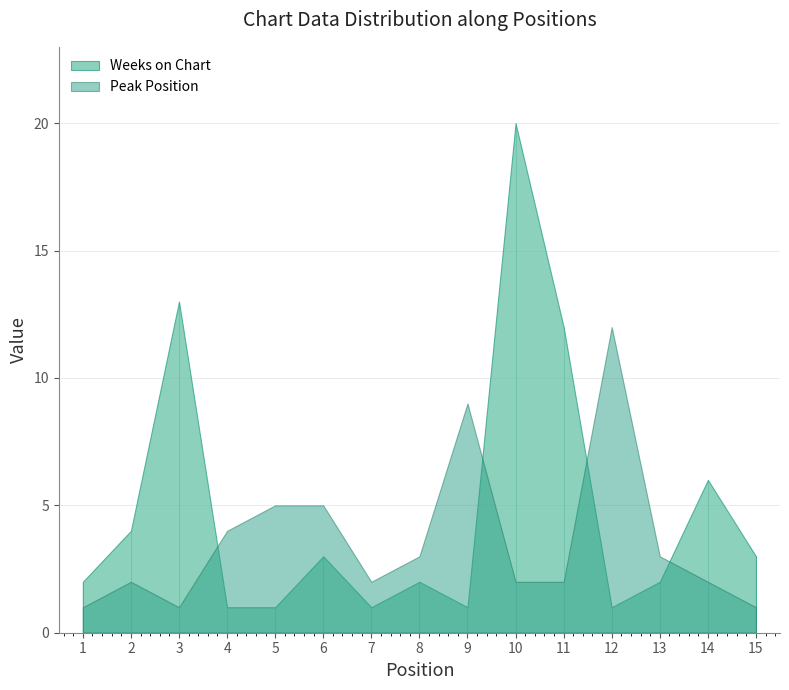

Which category has the highest value across all series?

10